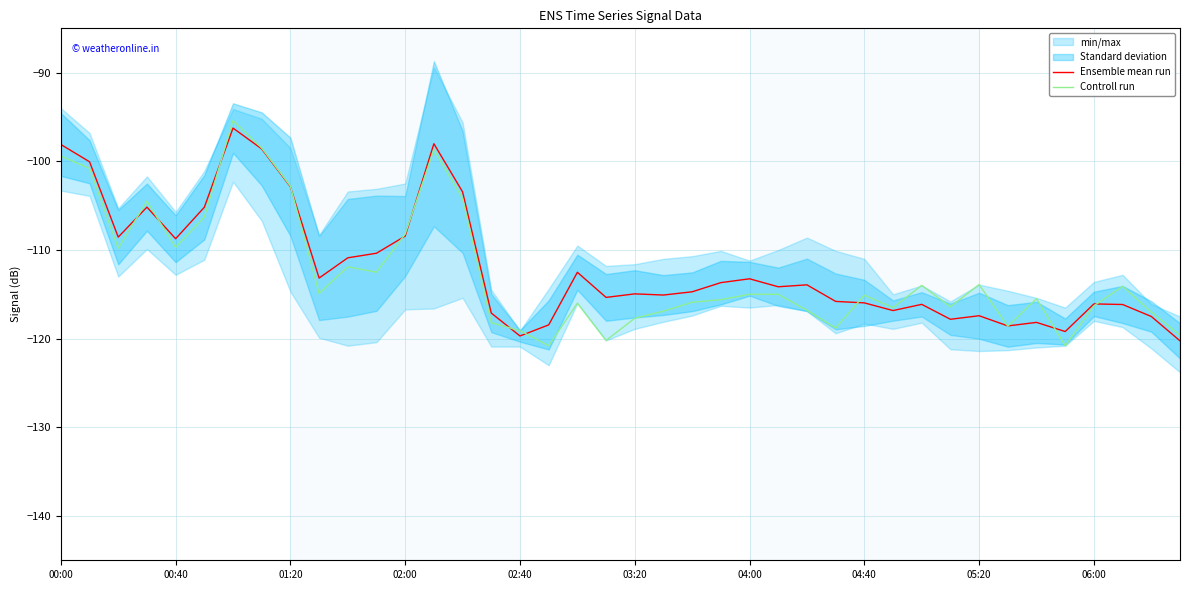

How many values in the Ensemble mean run series exceed -114?

19